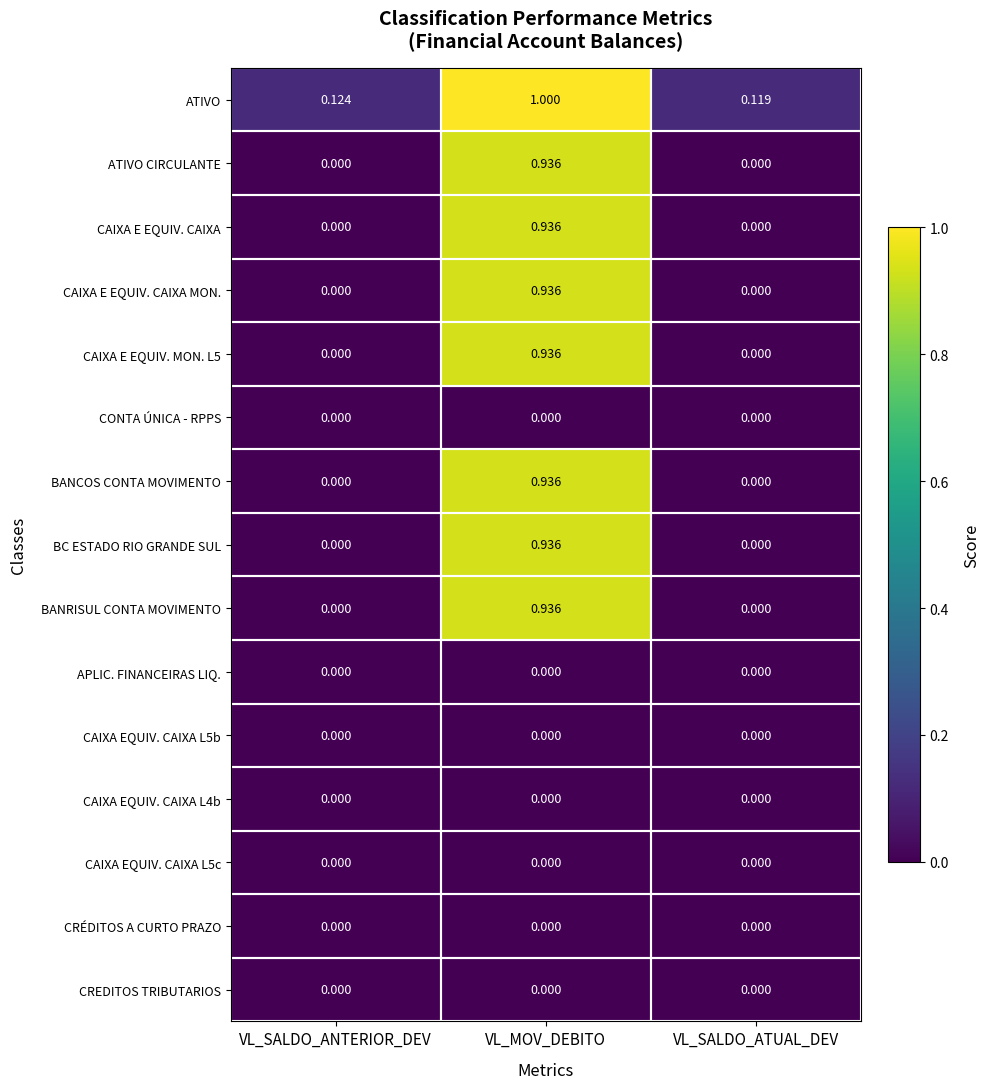

Which label corresponds to the largest value in the chart?

VL_MOV_DEBITO